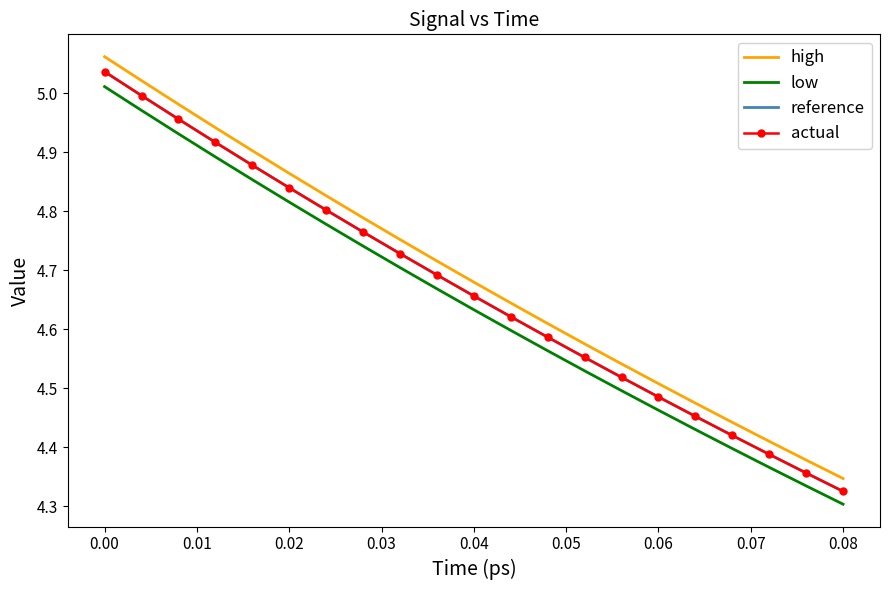

True or false: high and actual cross at least once.

False